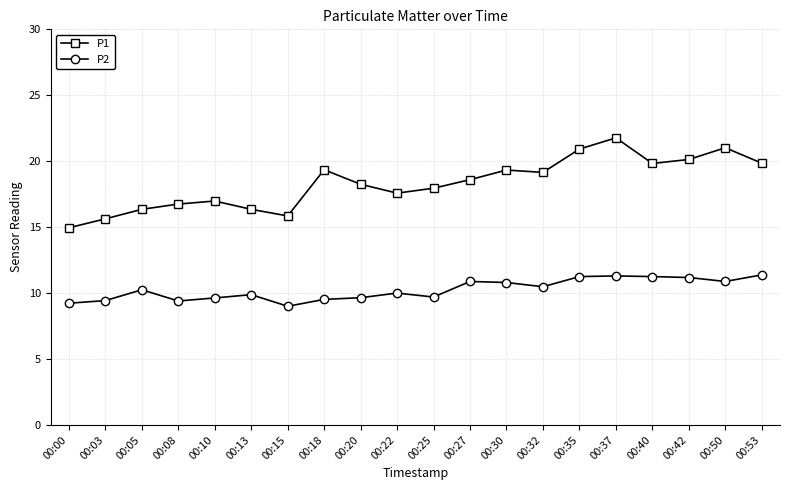

At which label does P1 reach its minimum?

00:00